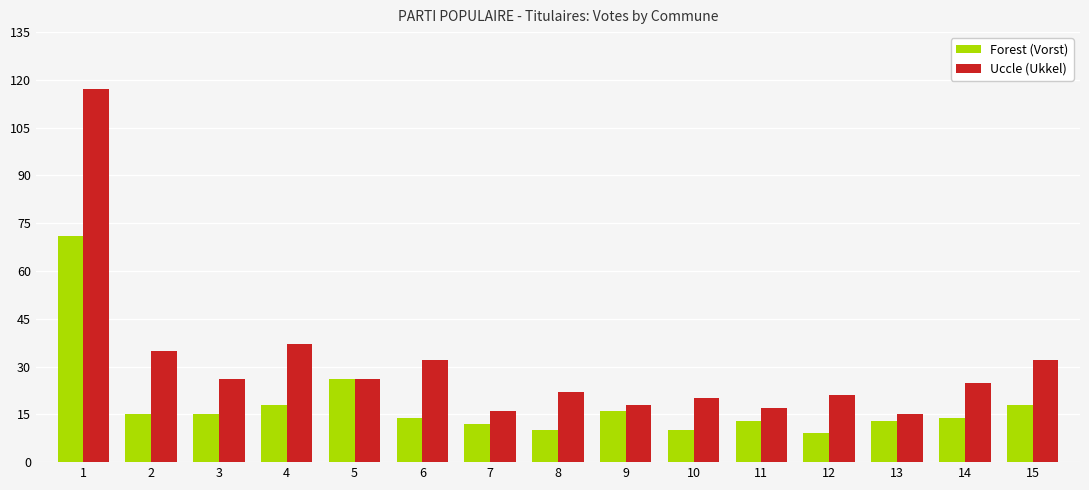

Which series has the largest total across all categories?

Uccle (Ukkel)